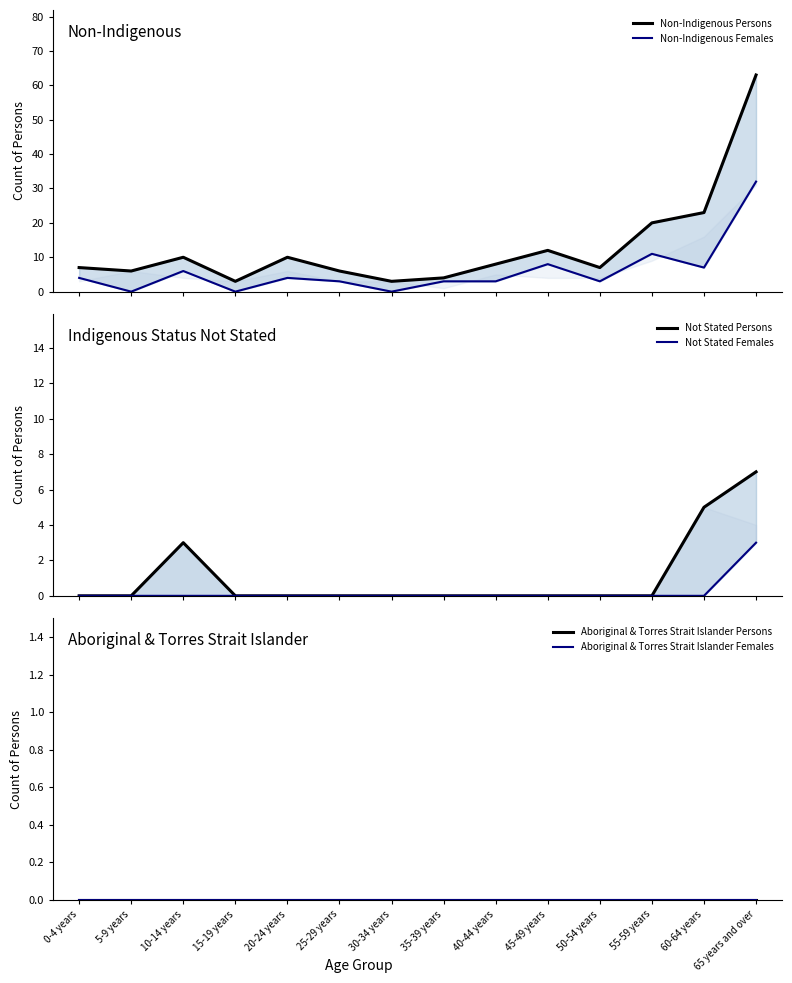

List the series in order of their peak value, lowest first.

Aboriginal & Torres Strait Islander Persons, Aboriginal & Torres Strait Islander Females, Not Stated Females, Not Stated Persons, Non-Indigenous Females, Non-Indigenous Persons